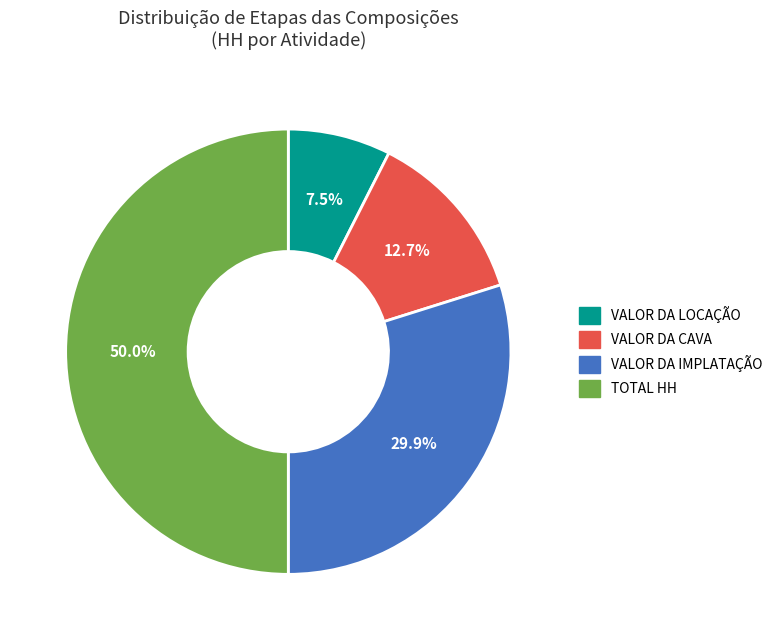

Is it true that VALOR DA CAVA is 13% of the pie?

True